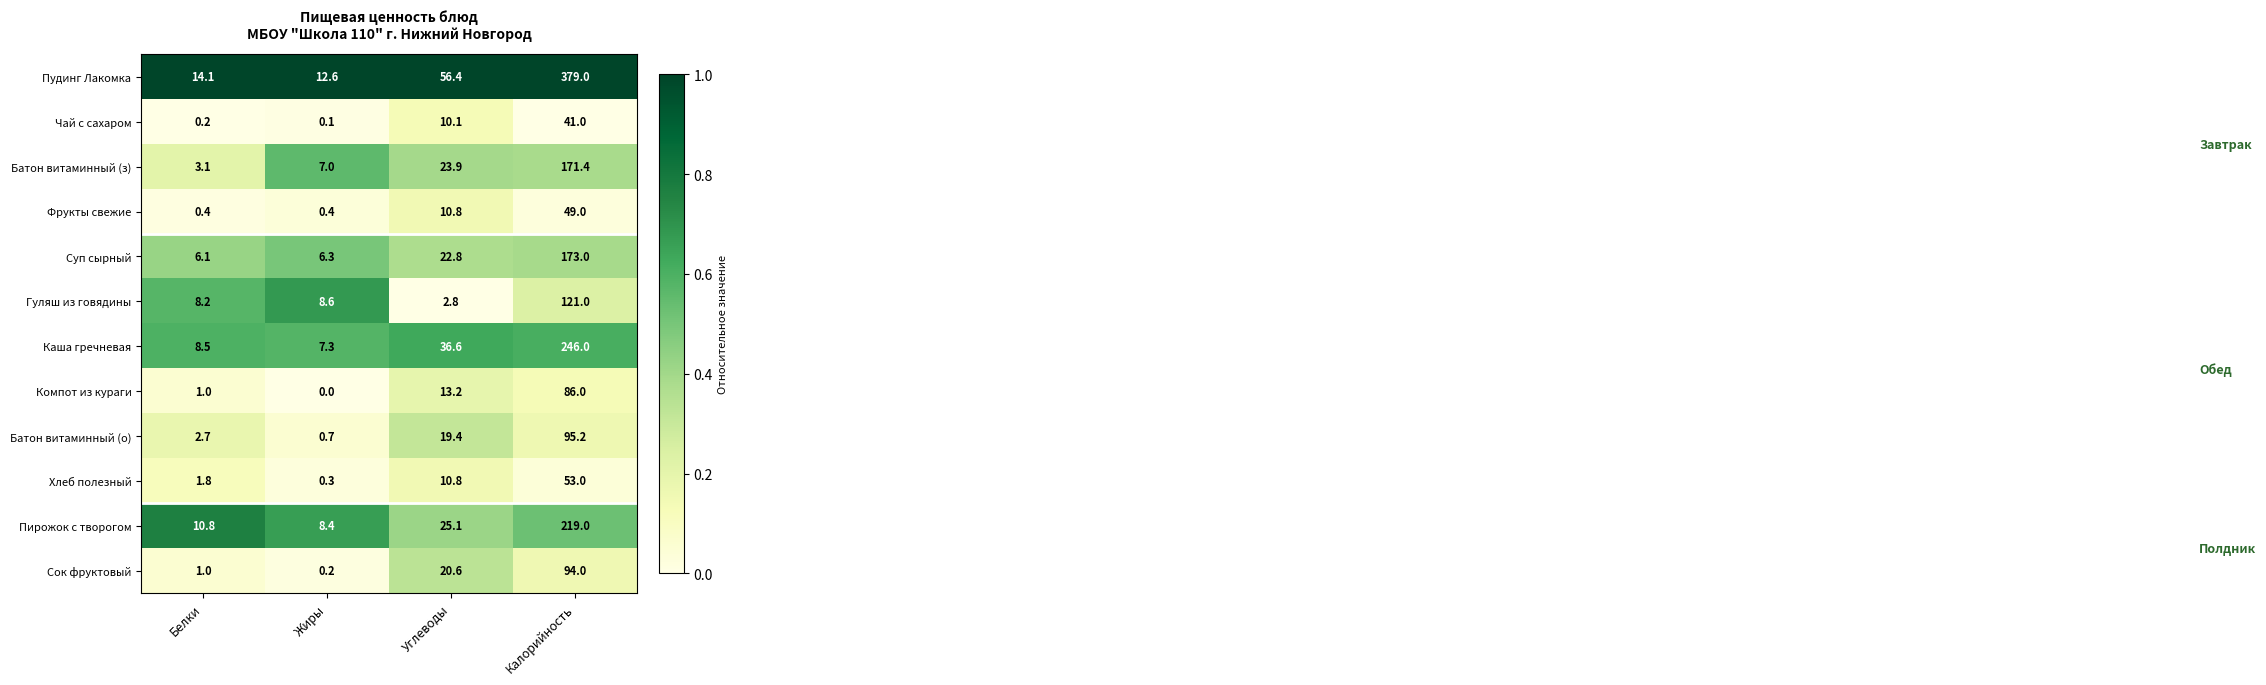

Which series has the largest total across all categories?

Пудинг Лакомка